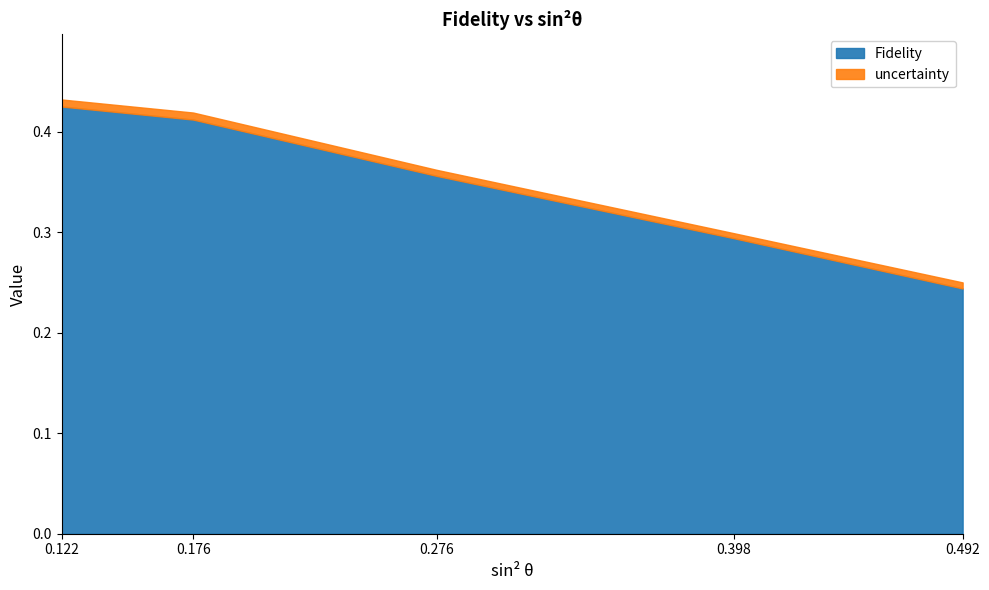

Where is the first local minimum for uncertainty?

0.398